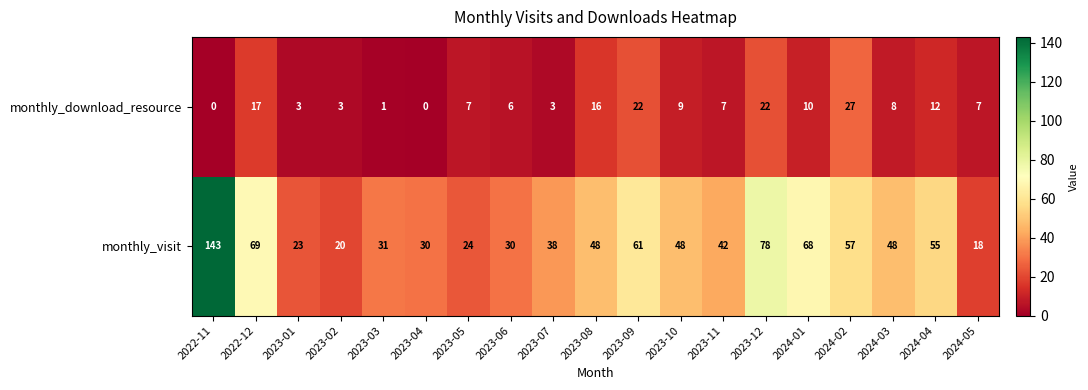

At how many categories does at least one series exceed 137?

1